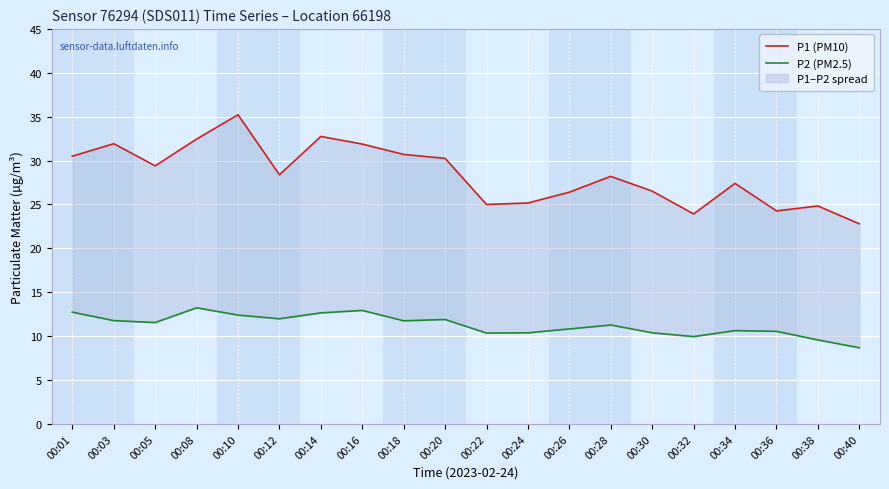

What is the minimum value for P2 (PM2.5)?

8.7